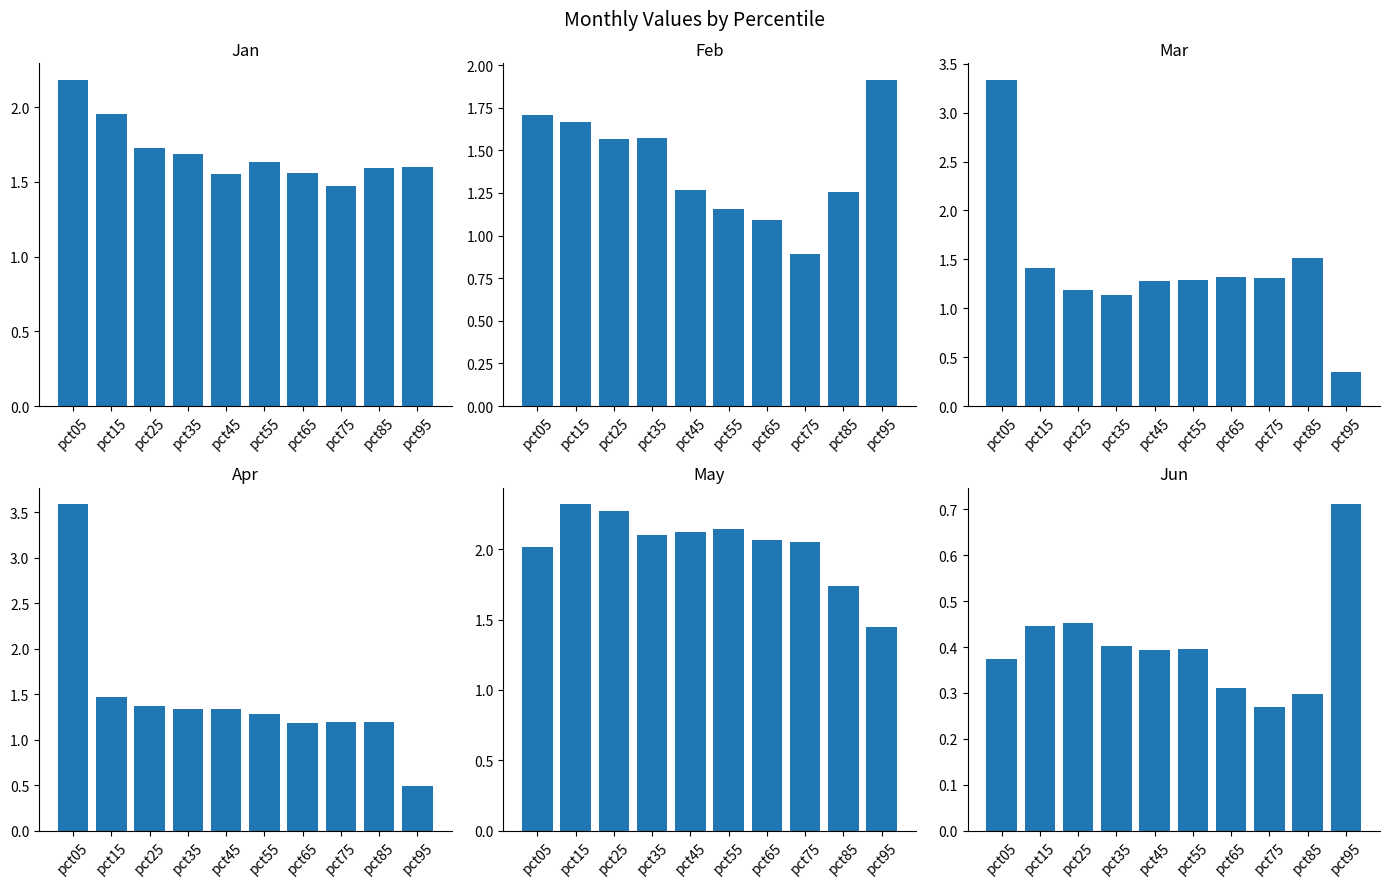

What is the difference between the maximum and minimum values in the Apr series?

3.1